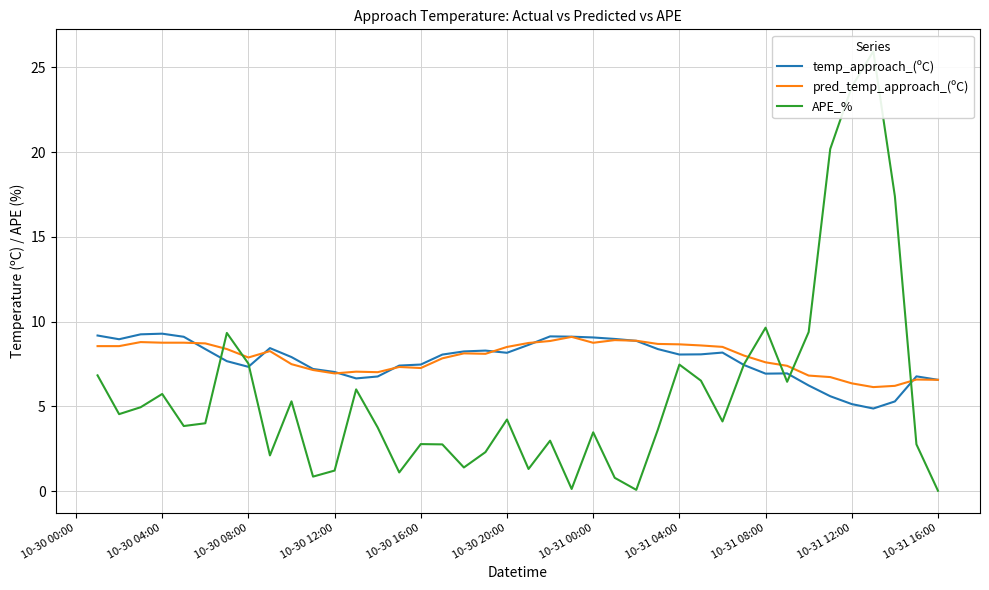

What is the maximum value for pred_temp_approach_(ºC)?

9.1